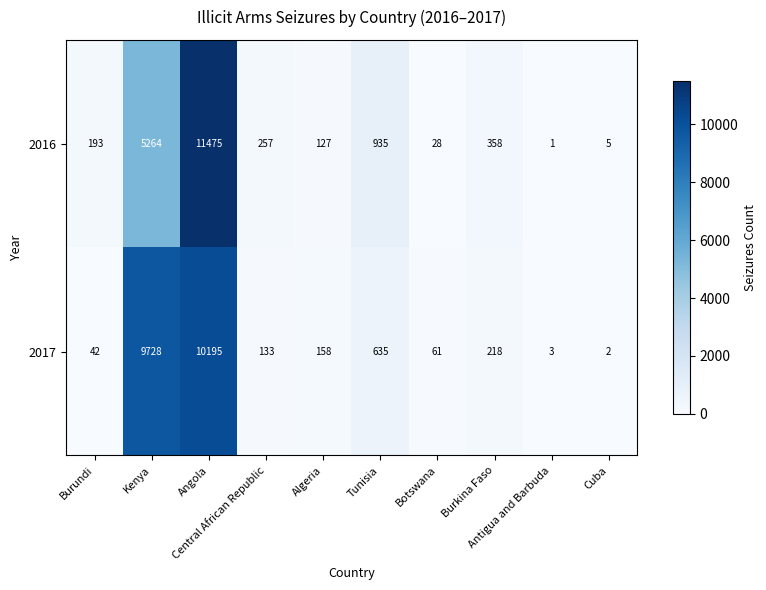

List the series in order of their peak value, highest first.

2016, 2017